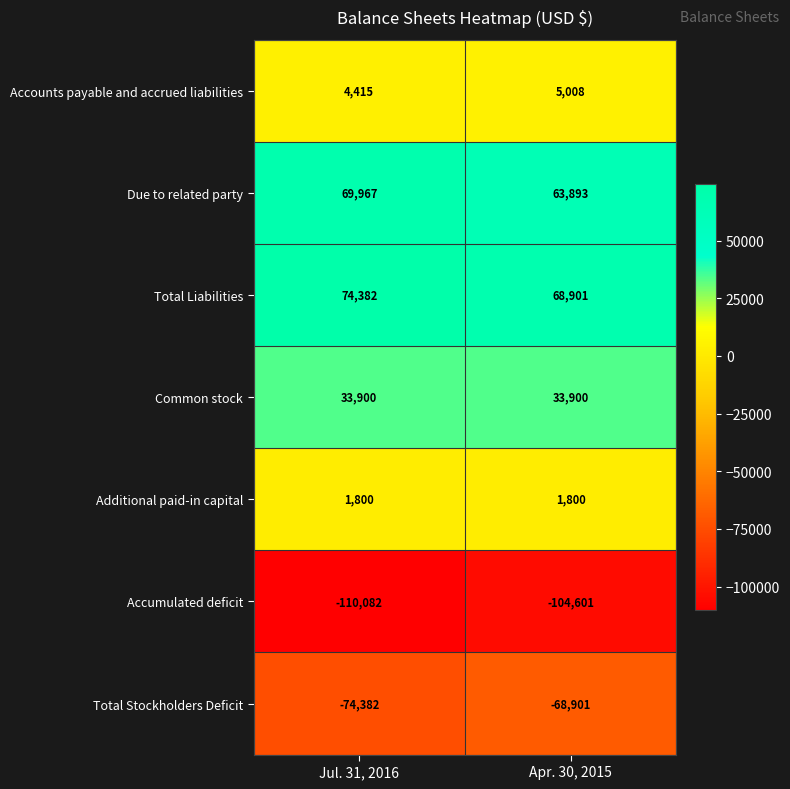

At Jul. 31, 2016, list the series in order from smallest to largest.

Accumulated deficit, Total Stockholders Deficit, Additional paid-in capital, Accounts payable and accrued liabilities, Common stock, Due to related party, Total Liabilities